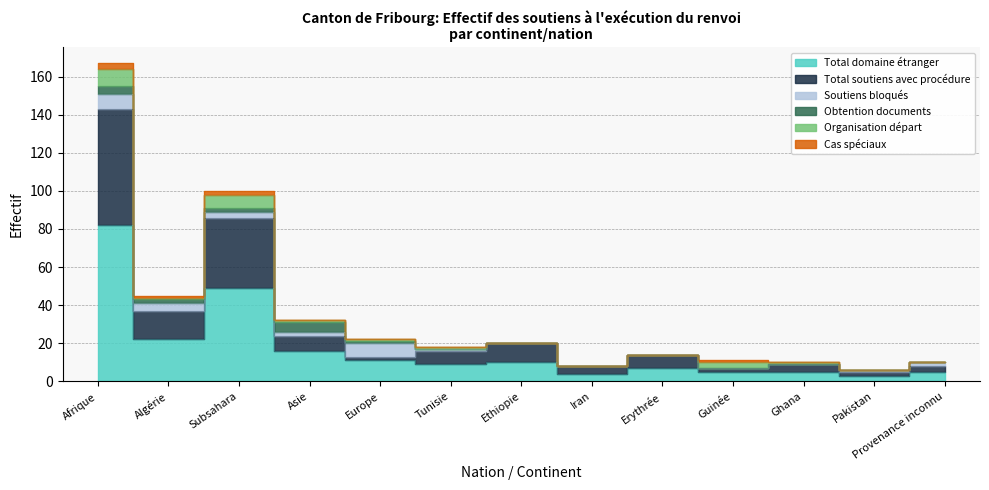

How many values in Obtention documents are above zero?

5